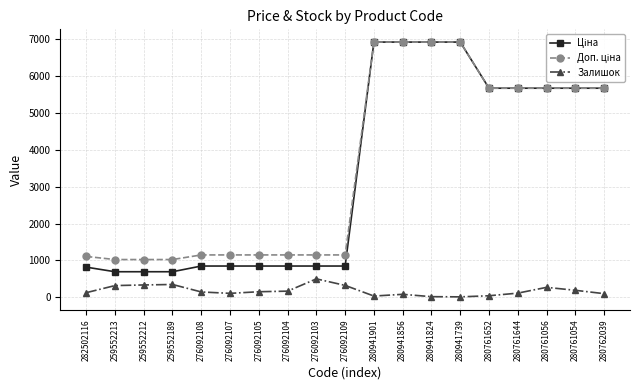

At how many categories does at least one series exceed 2096?

9